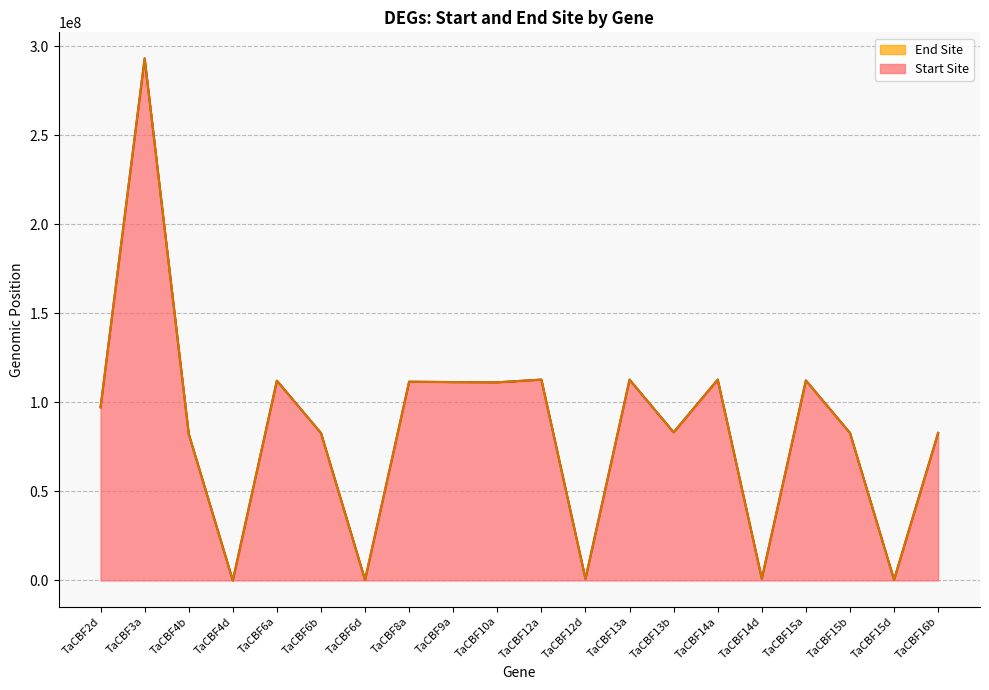

What is the average value of the End Site series?

85196793